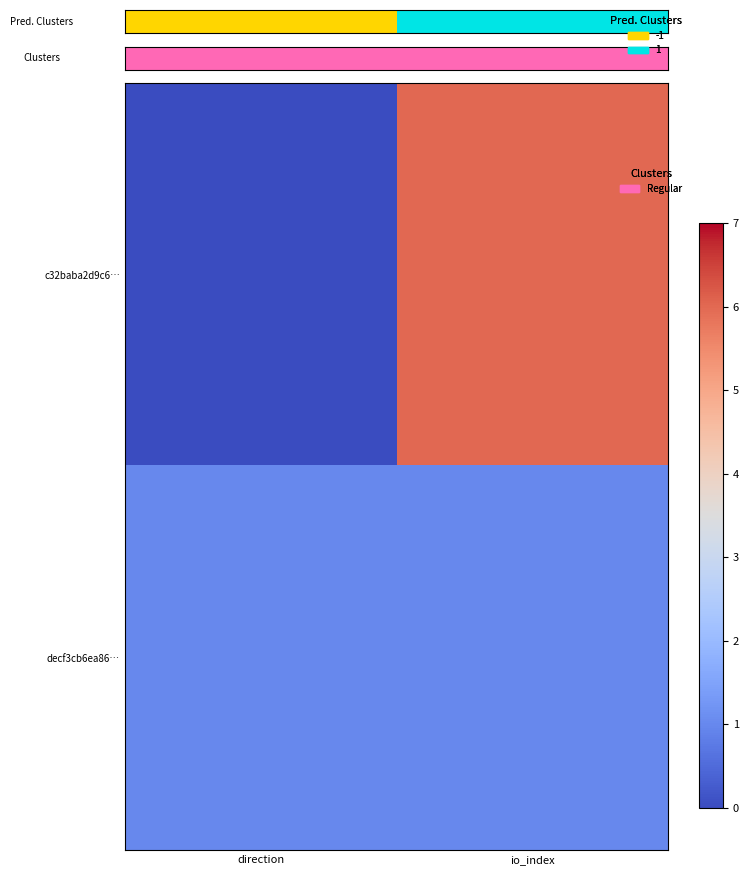

Which series has the largest total across all categories?

c32baba2d9c6…